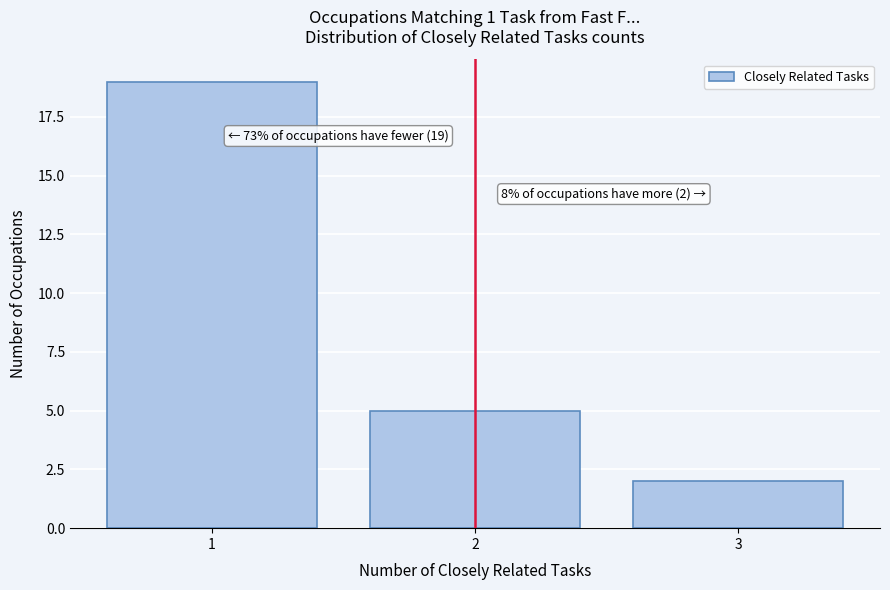

Reading left to right, transcribe all the data shown in this chart.

19	5	2